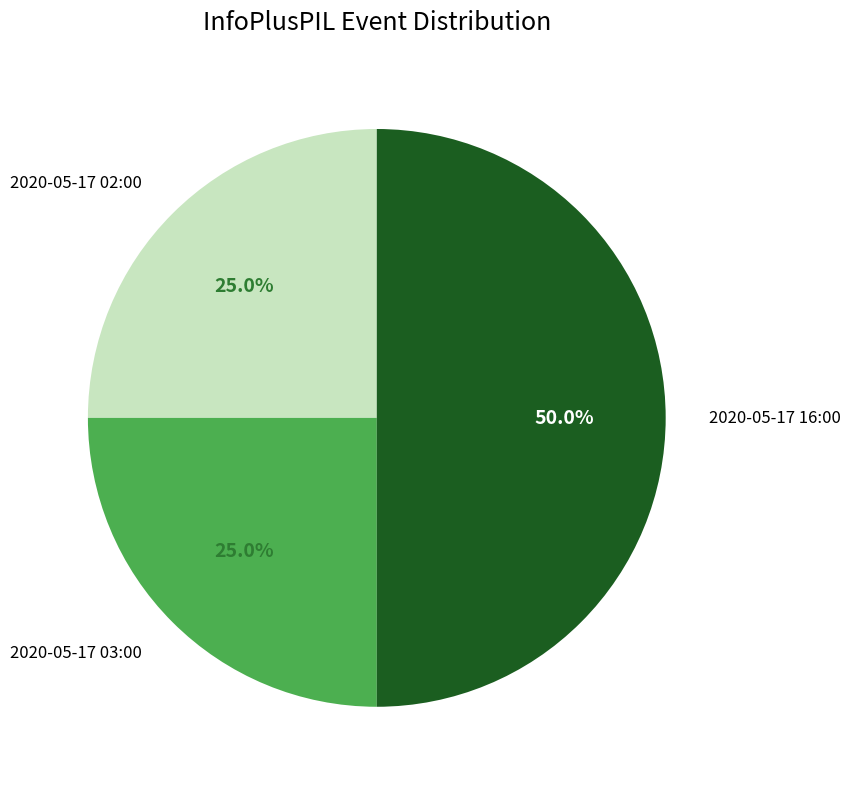

How many slices are in this pie chart?

3